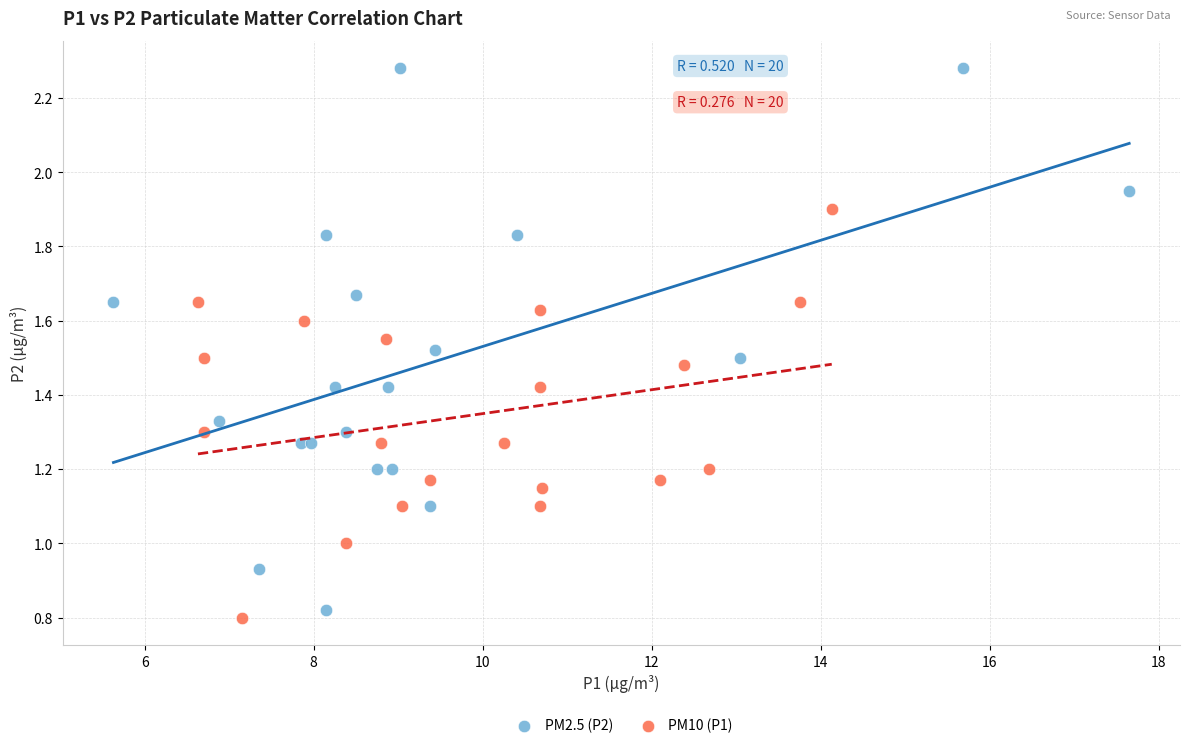

Which series reaches the maximum Y coordinate?

PM2.5 (P2)